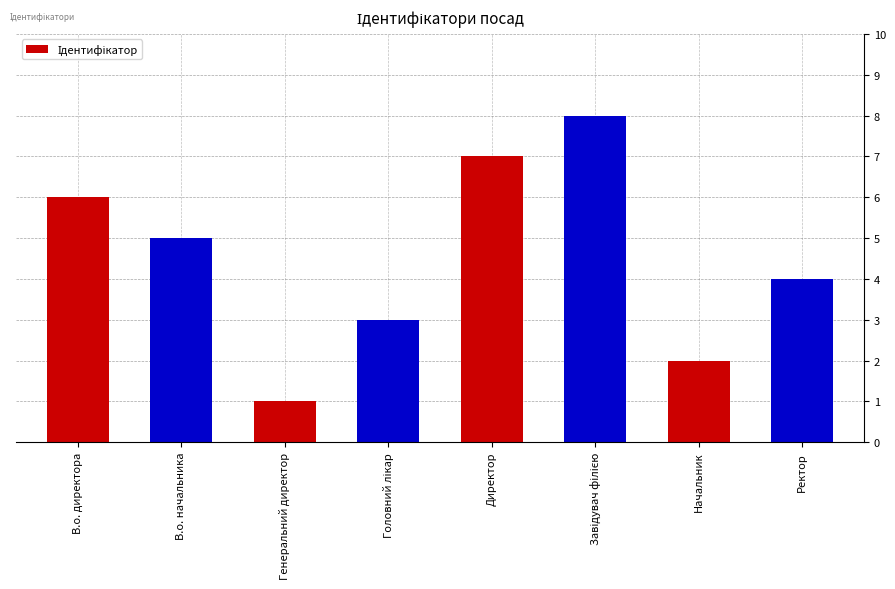

How many values are below 5?

4